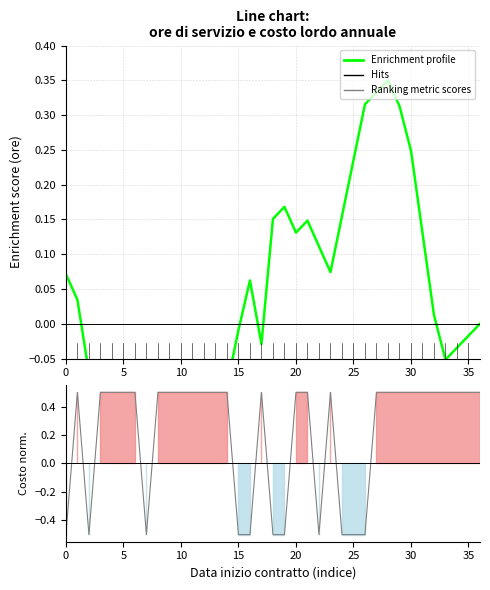

What is the change in value from 23 to 33?

-0.1